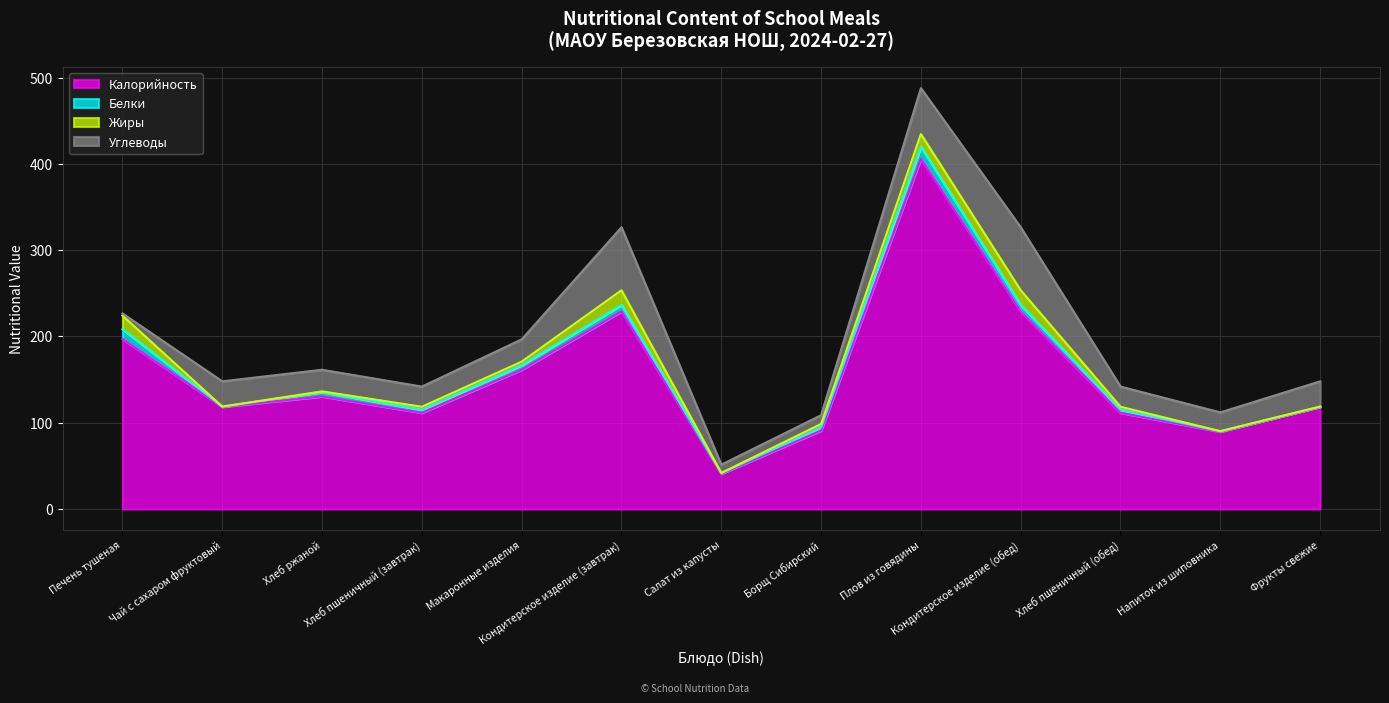

Does the chart display data point markers on the line(s)?

No